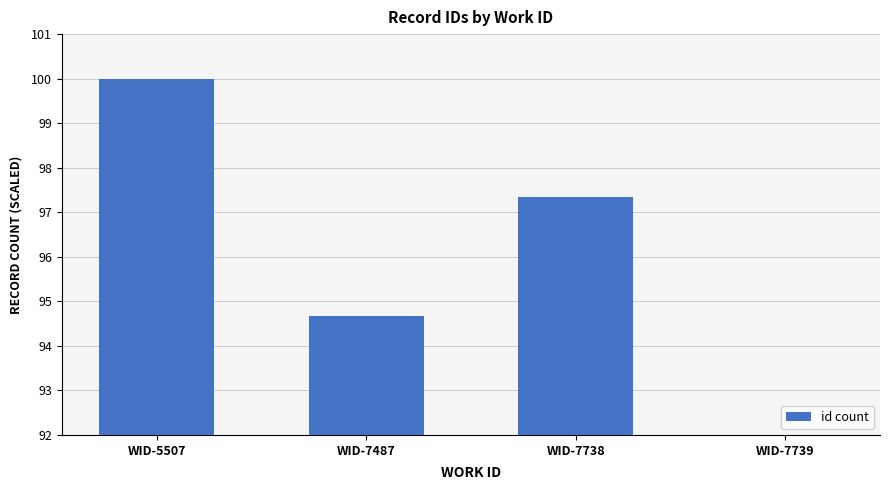

Count the number of data series in this chart.

1